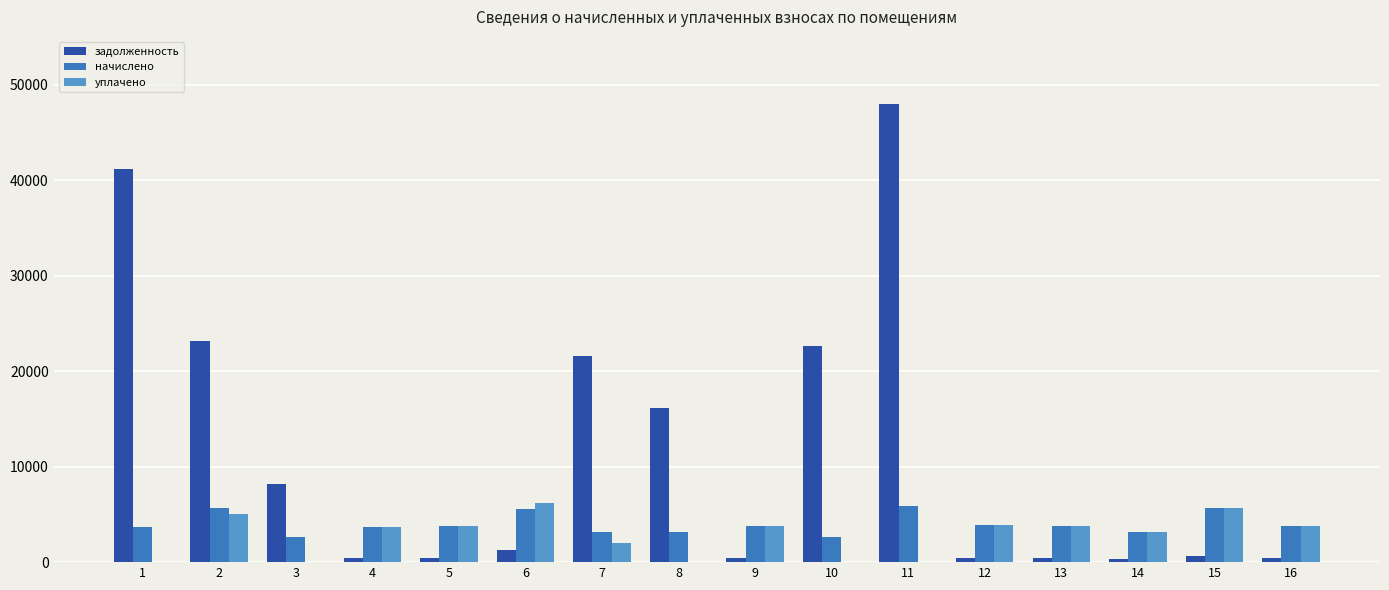

Which series has the widest spread of values?

задолженность